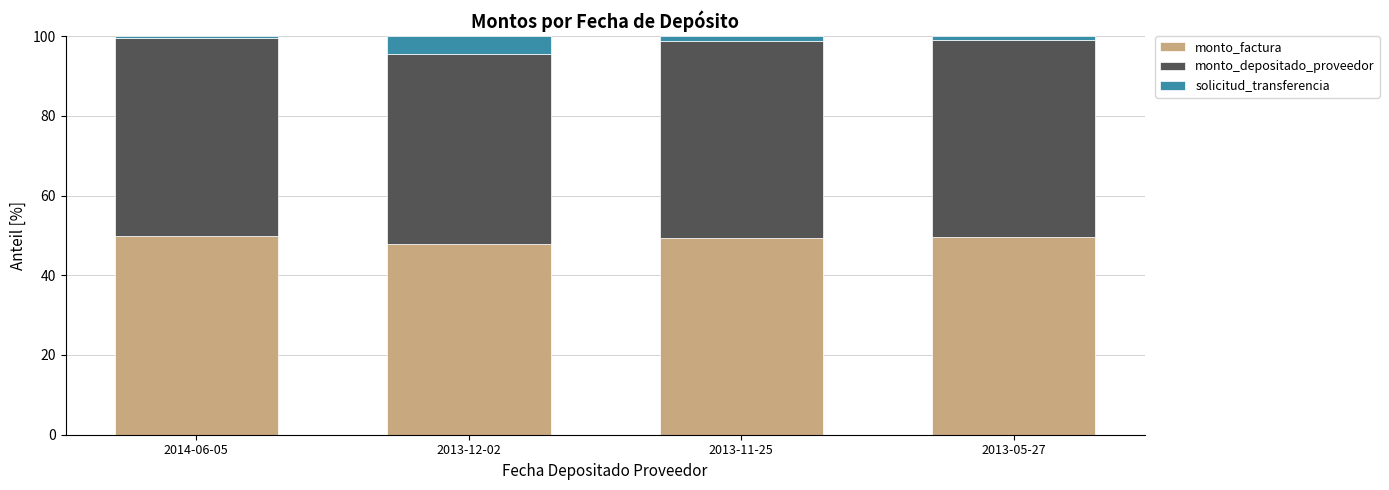

What are all the series names shown in the legend?

monto_factura, monto_depositado_proveedor, solicitud_transferencia